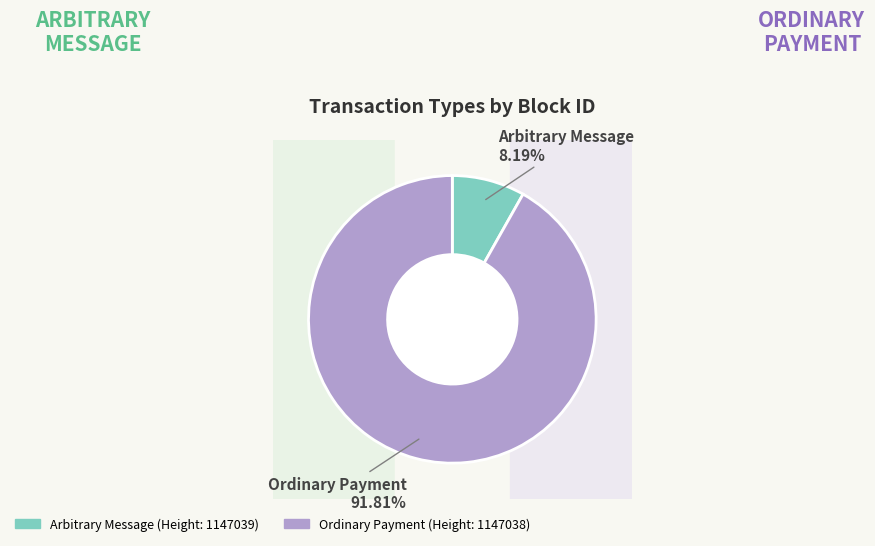

Is there any slice that represents more than half of the pie?

Yes